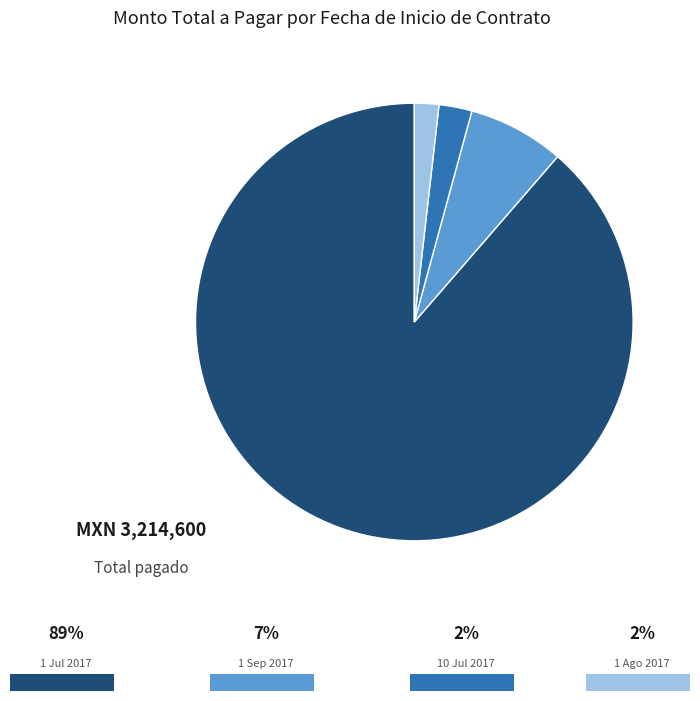

Is there any slice that represents more than half of the pie?

Yes